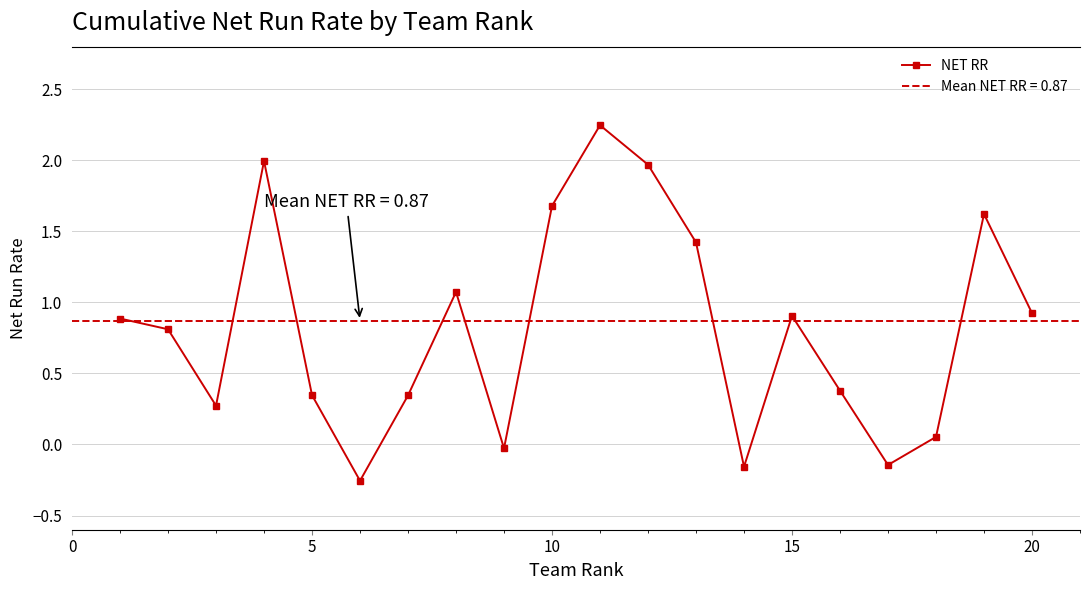

The value at 5 is 1.2. True or false?

False